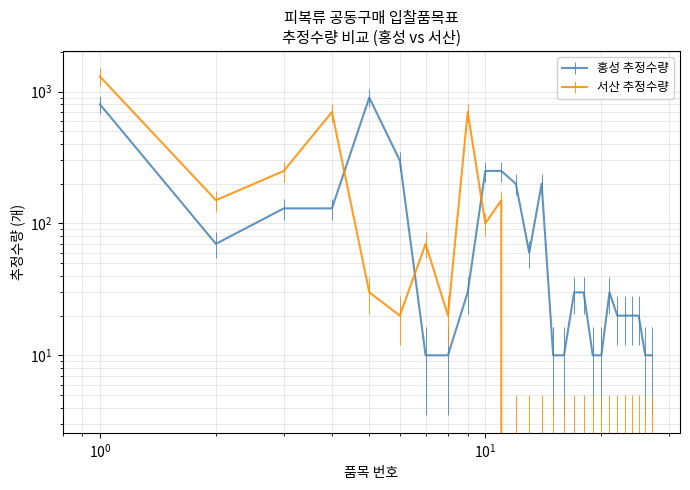

What is the difference between the second highest and second lowest values in the 홍성 추정수량 series?

790